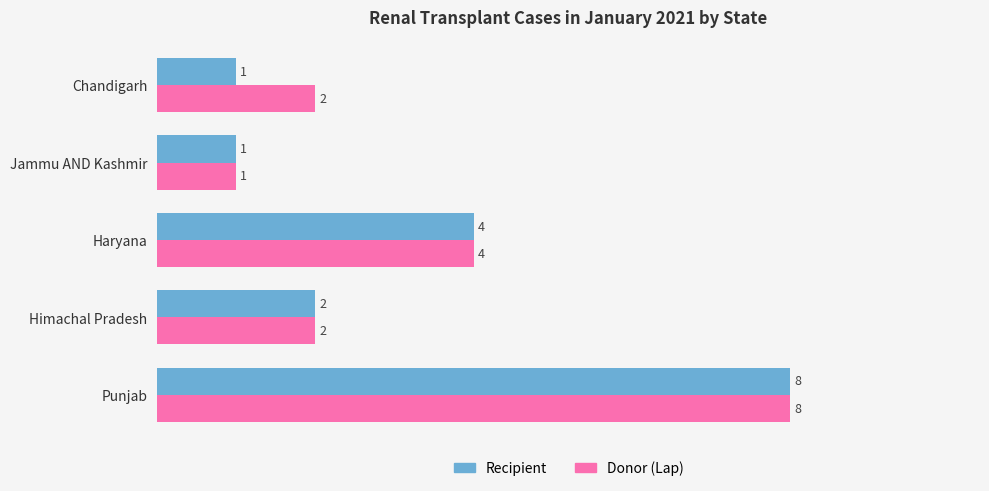

At how many categories does at least one series exceed 7?

1